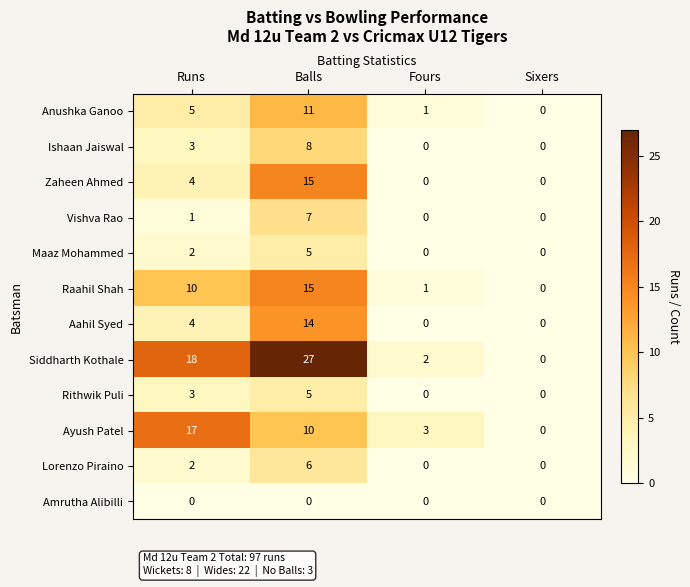

Which category has the highest value across all series?

Balls